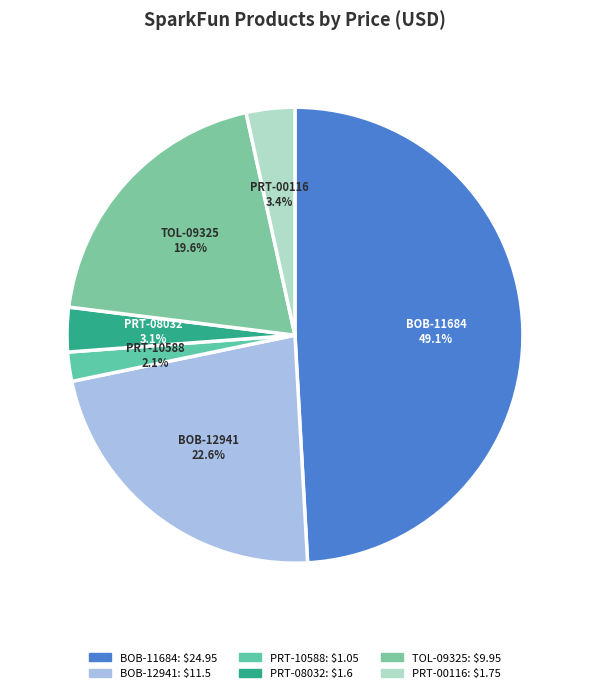

The BOB-11684 slice represents 44% of the pie. True or false?

False